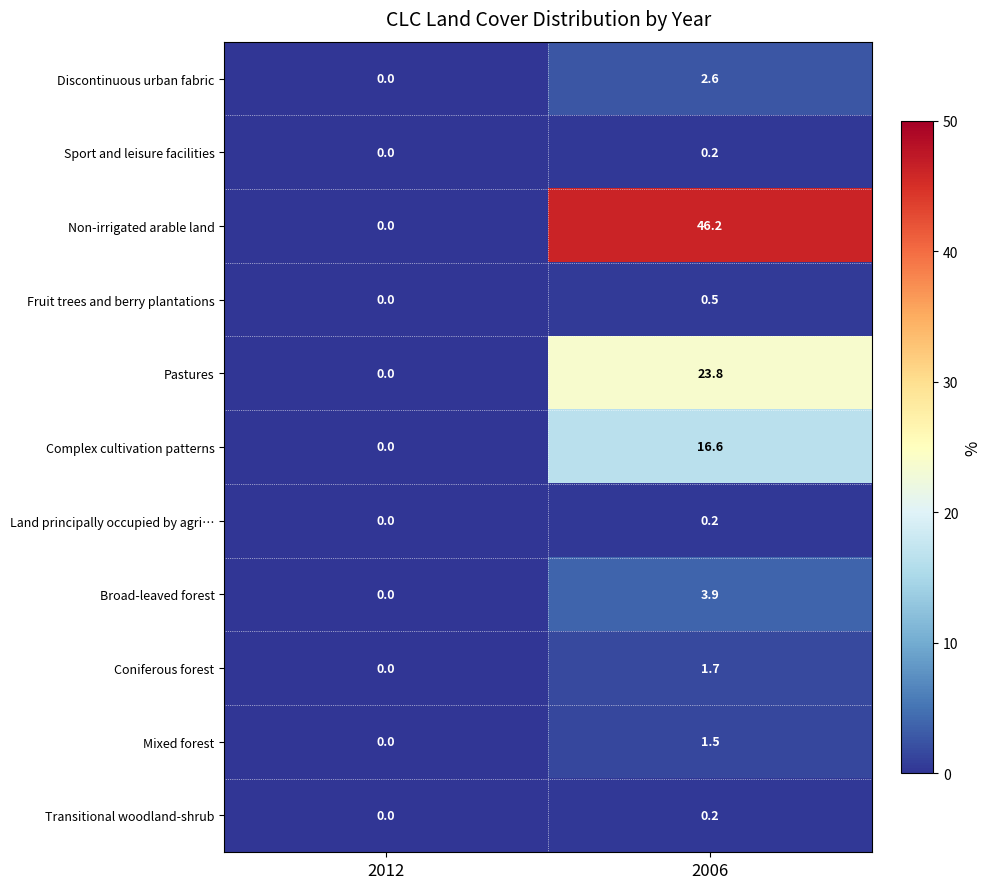

The Complex cultivation patterns series shows 22.7 at 2006. True or false?

False